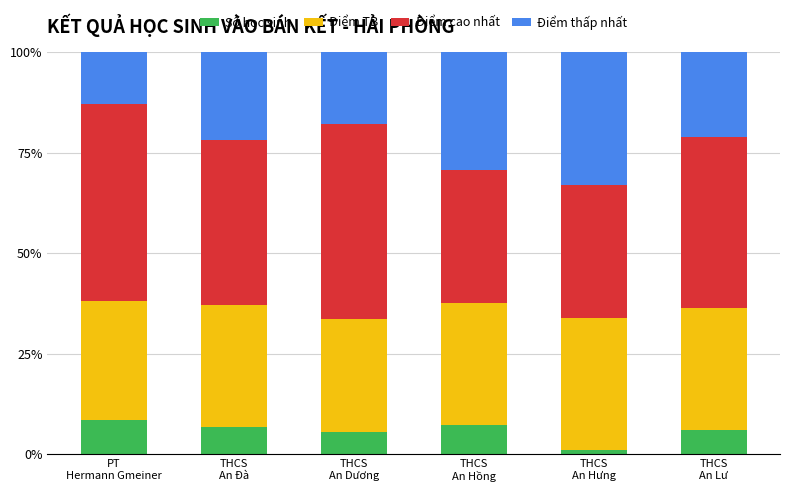

What is the highest value of the Số học sinh series?

8.6